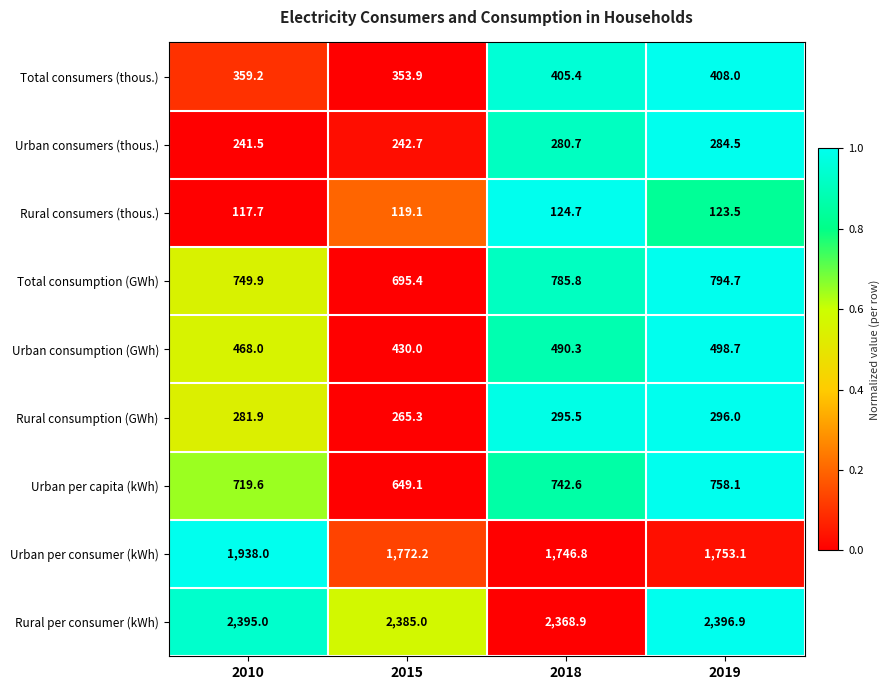

Is it true that Rural per consumer (kWh) equals 2396.9 at 2019?

True